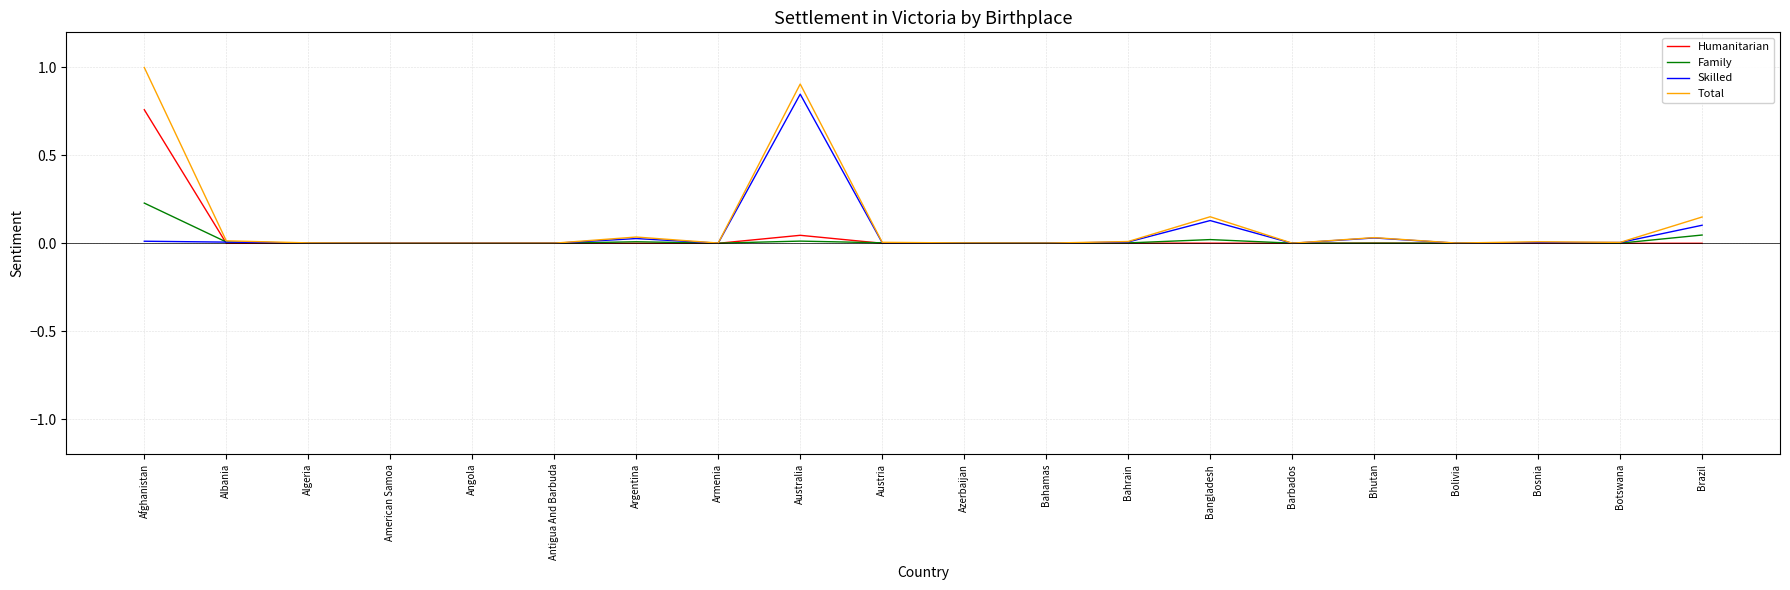

Which series has the widest spread of values?

Total